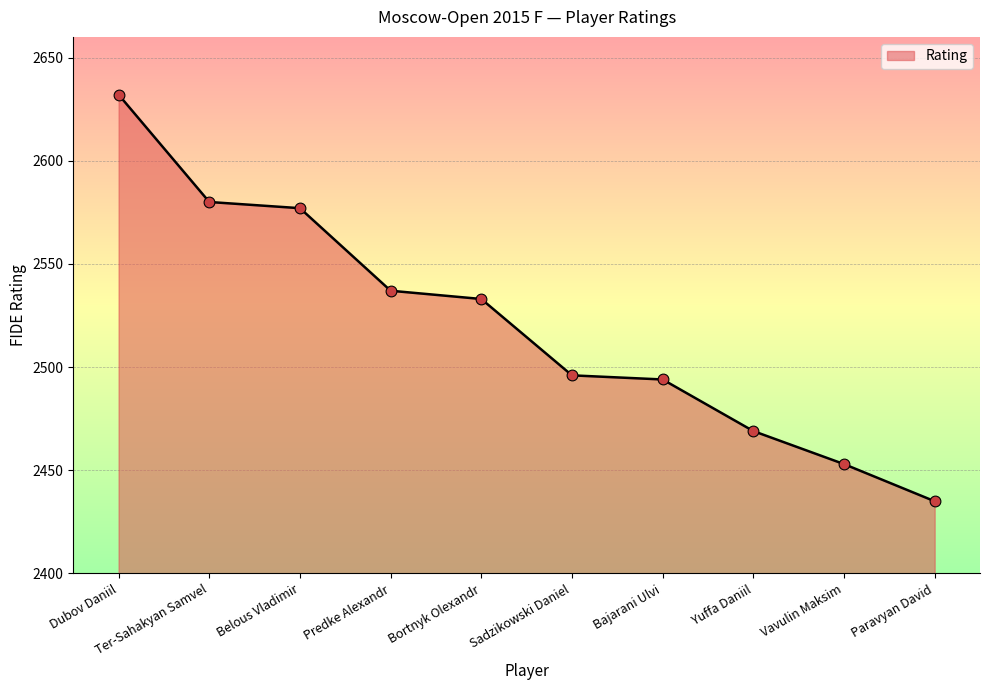

Which has a higher value, Sadzikowski Daniel or Predke Alexandr?

Predke Alexandr